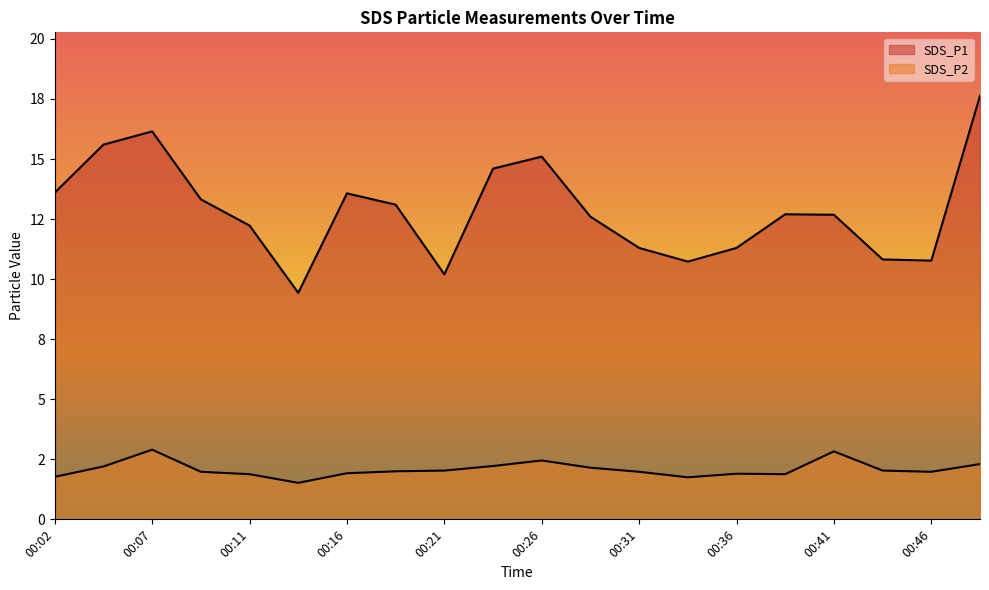

True or false: SDS_P2 and SDS_P1 cross at least once.

False